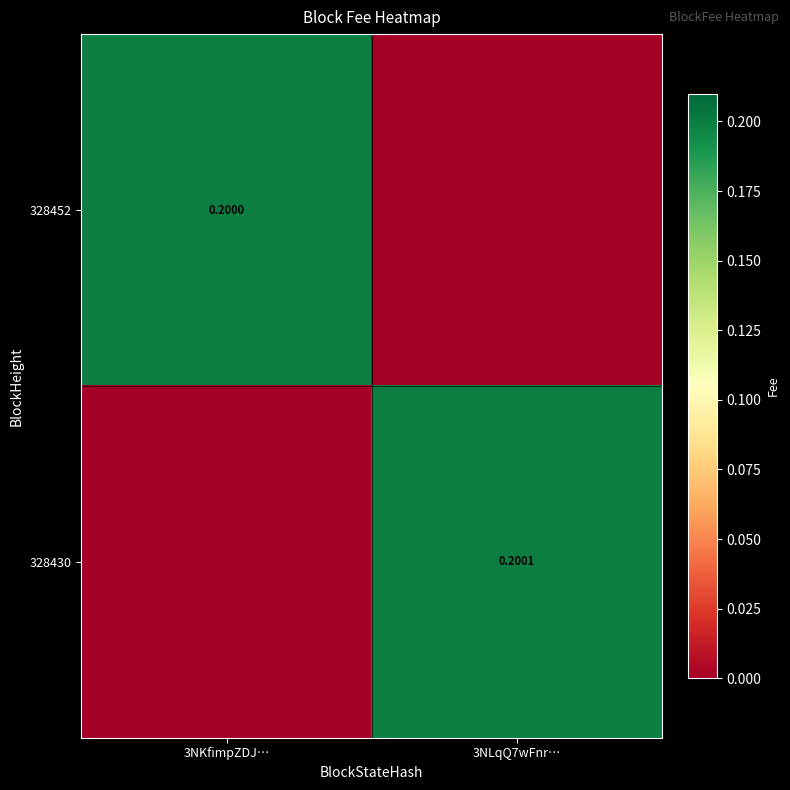

Which series has the largest range (max minus min)?

328430